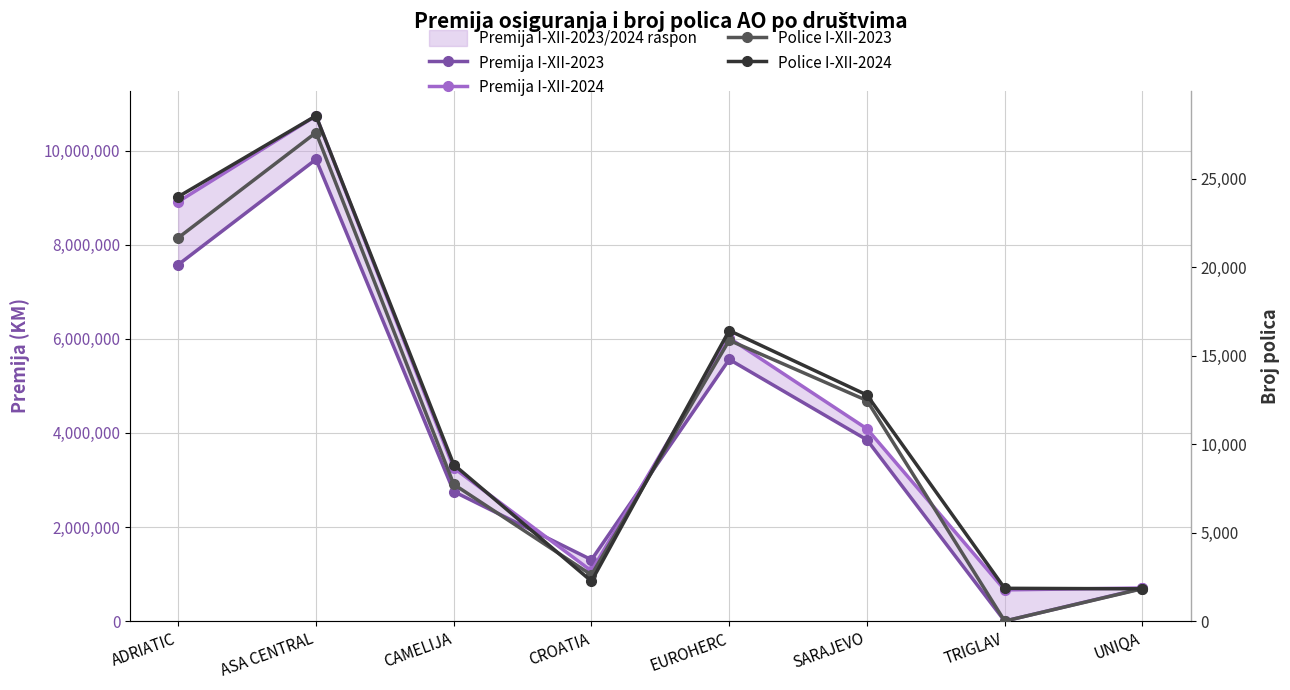

What is the spread (max minus min) of values at SARAJEVO?

4074036